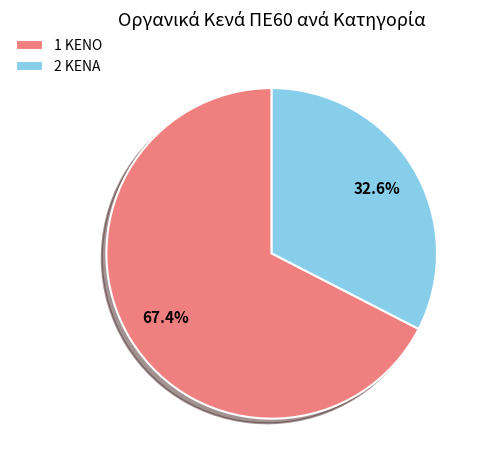

To the nearest percent, what is the difference between the largest and smallest slice percentages?

35%